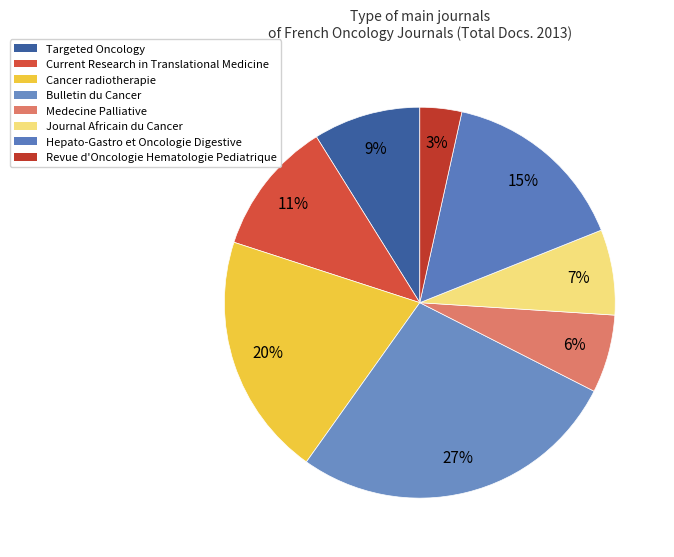

How many slices are in this pie chart?

8